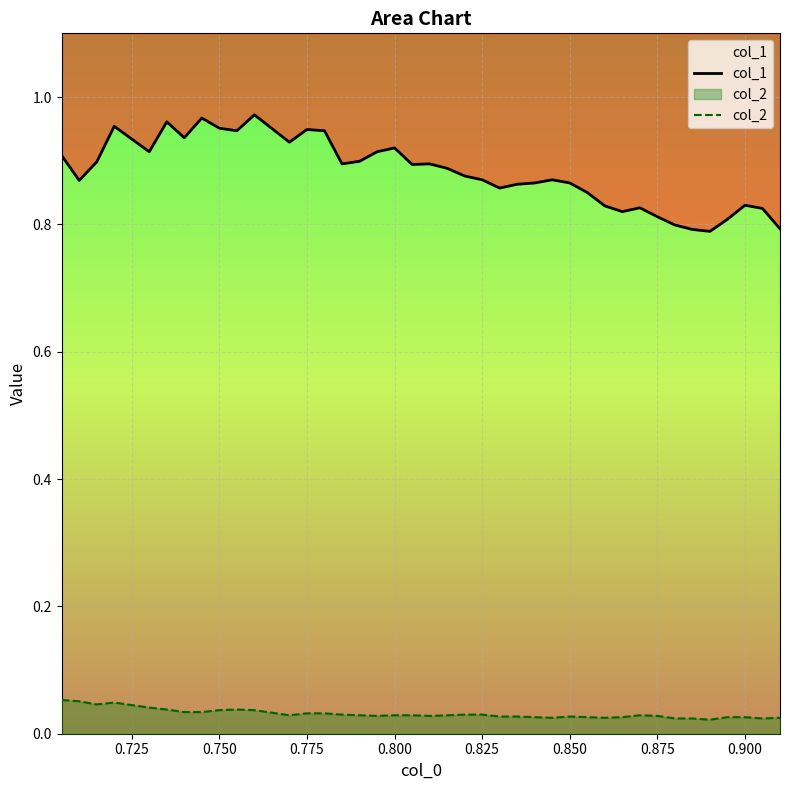

How many series are shown in this chart?

2